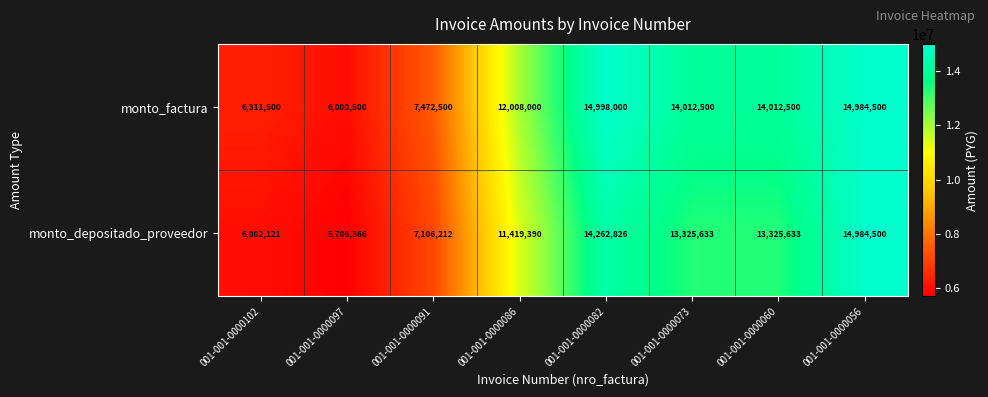

What is the minimum value for monto_factura?

6000500